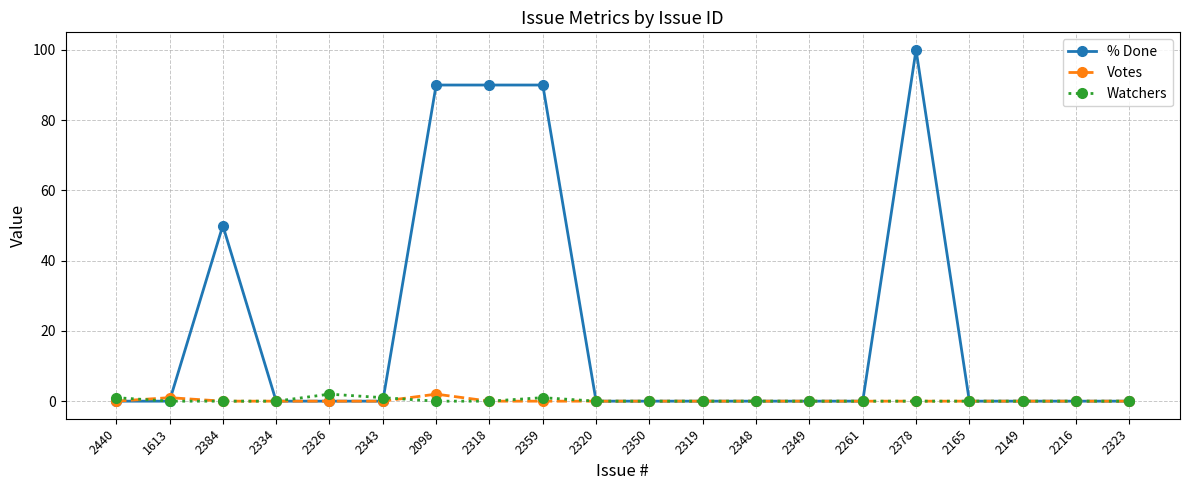

The value of % Done at 2384 is 33. True or false?

False